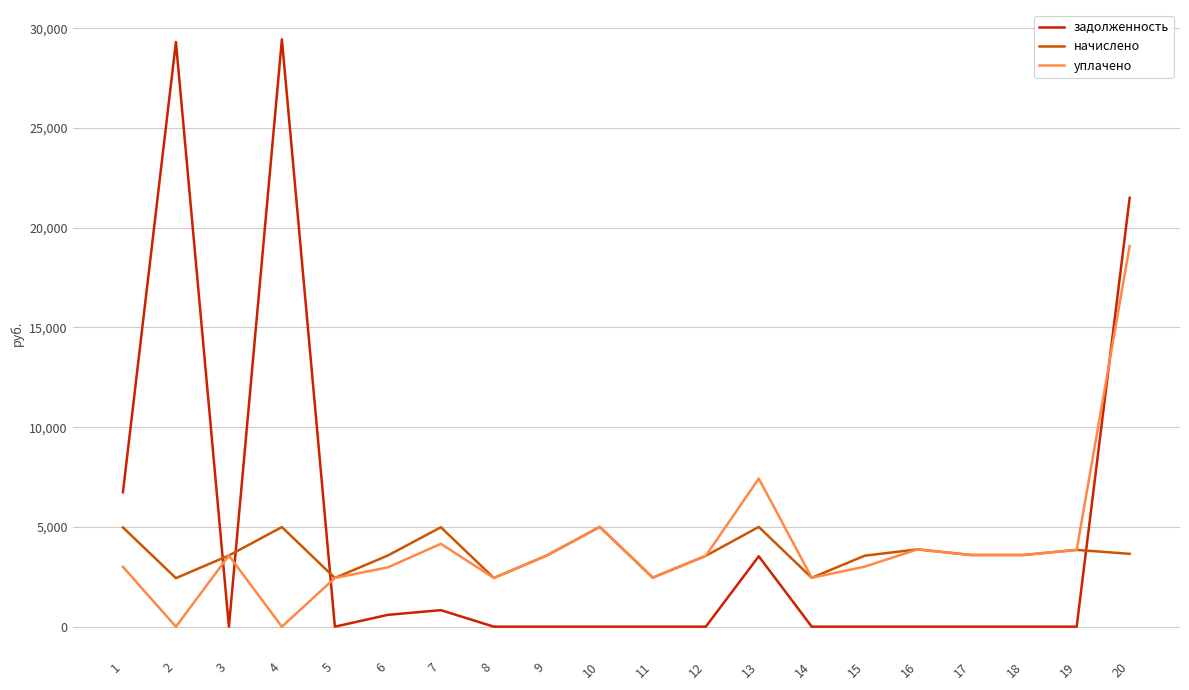

What is the difference between the highest and lowest values at 7?

4155.9